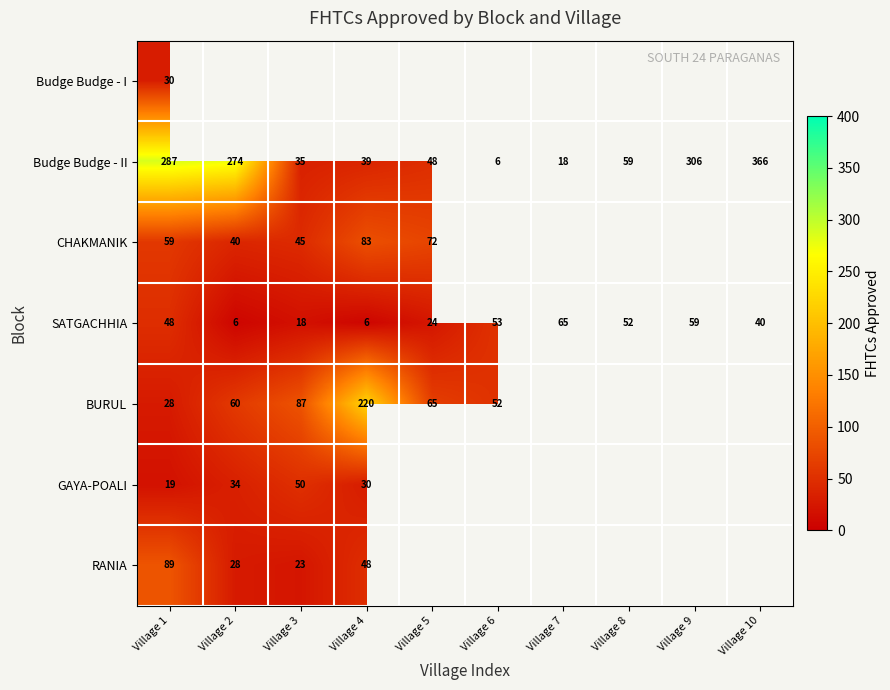

How many distinct data groups are displayed?

7